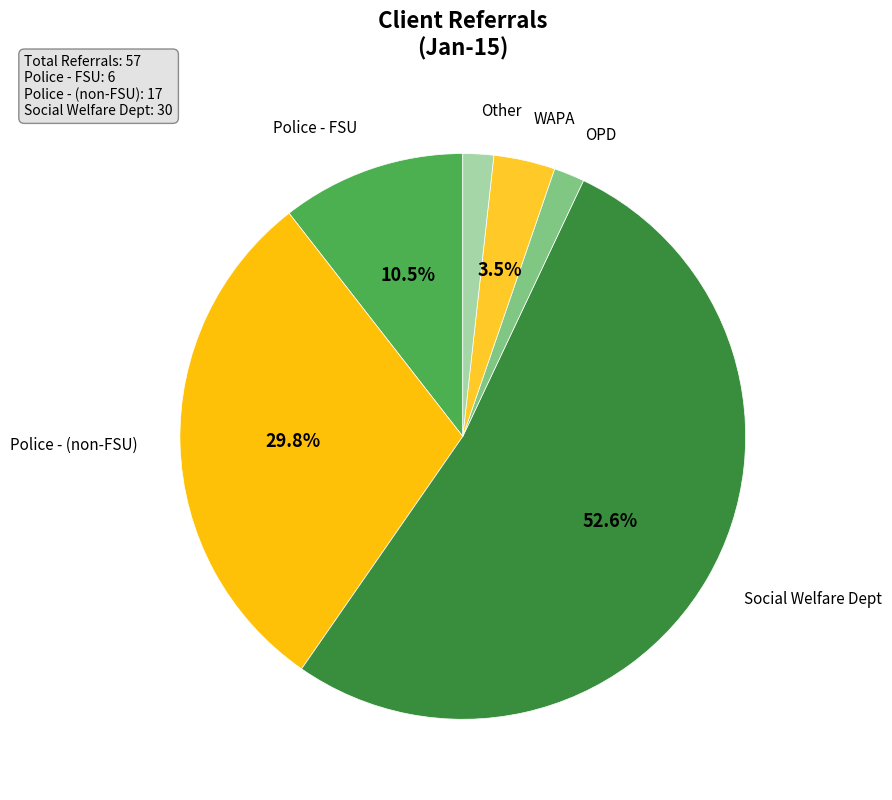

How many segments does this pie chart have?

6